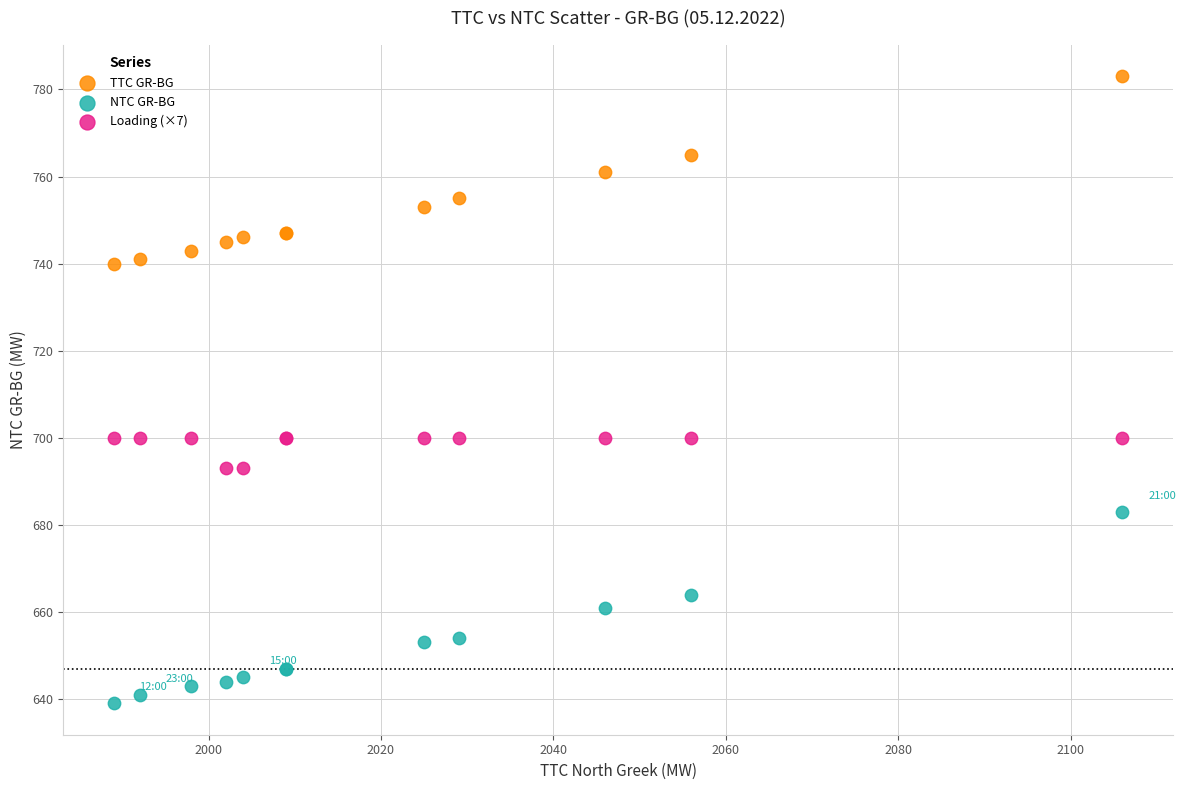

Which series reaches the minimum Y coordinate?

NTC GR-BG